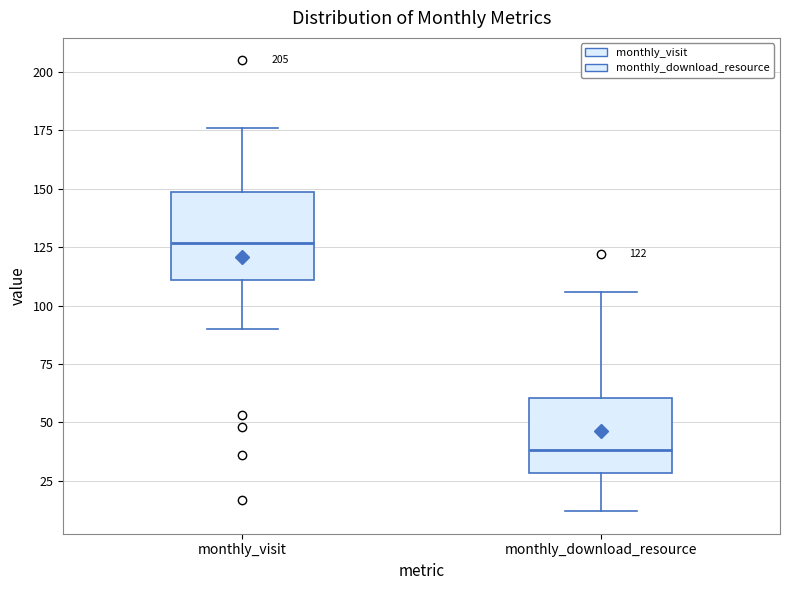

Which box is the tallest, from its lower edge to its upper edge?

monthly_visit